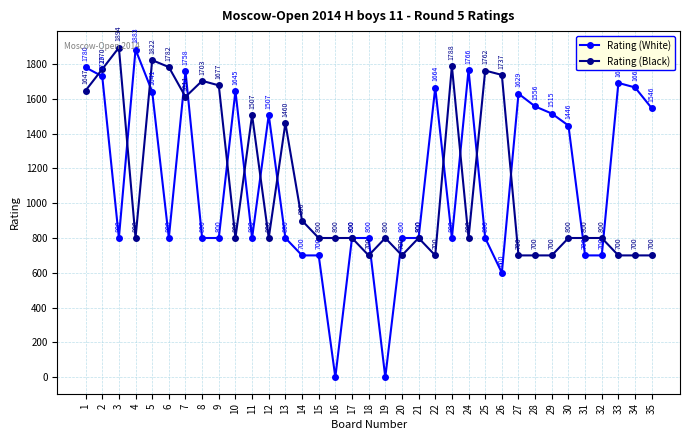

Reading left to right, extract all data points from this chart.

Rating (White): 1780	1729	800	1883	1641	800	1758	800	800	1645	800	1507	800	700	700	0	800	800	0	800	800	1664	800	1766	800	600	1629	1556	1515	1446	700	700	1691	1665	1546
Rating (Black): 1647	1770	1894	800	1822	1782	1611	1703	1677	800	1507	800	1460	900	800	800	800	700	800	700	800	700	1788	800	1762	1737	700	700	700	800	800	800	700	700	700